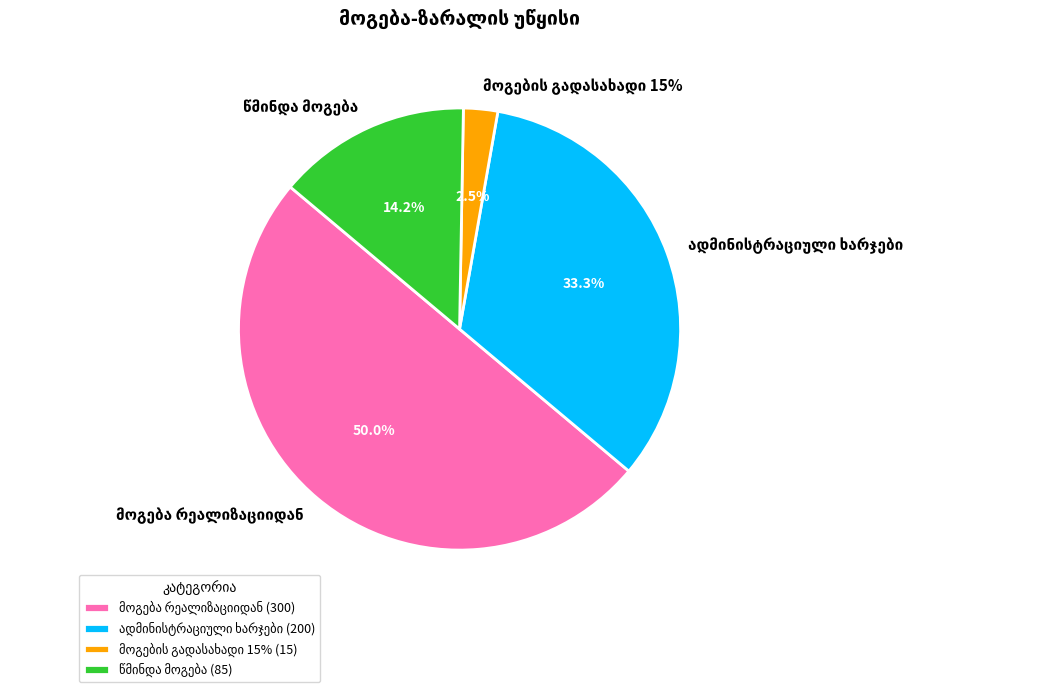

Rank the categories by value from highest to lowest.

მოგება რეალიზაციიდან, ადმინისტრაციული ხარჯები, წმინდა მოგება, მოგების გადასახადი 15%